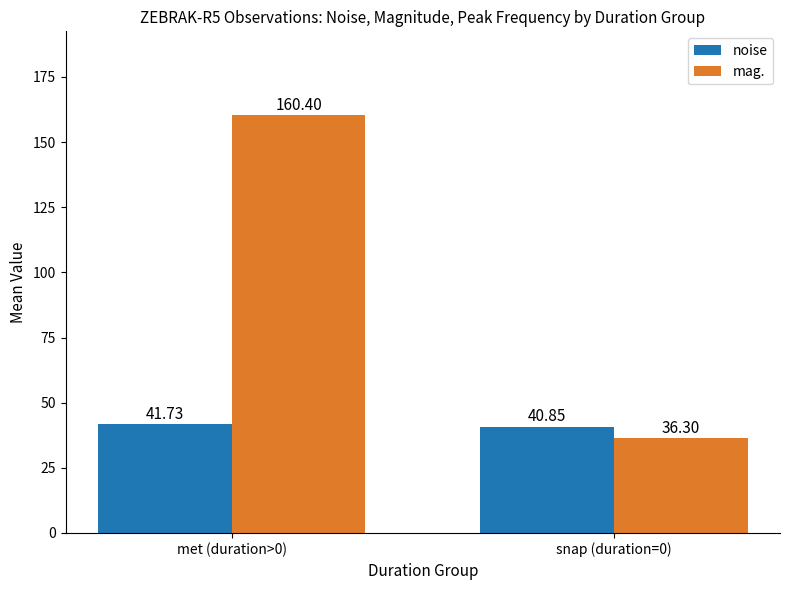

Which series has the largest range (max minus min)?

mag.